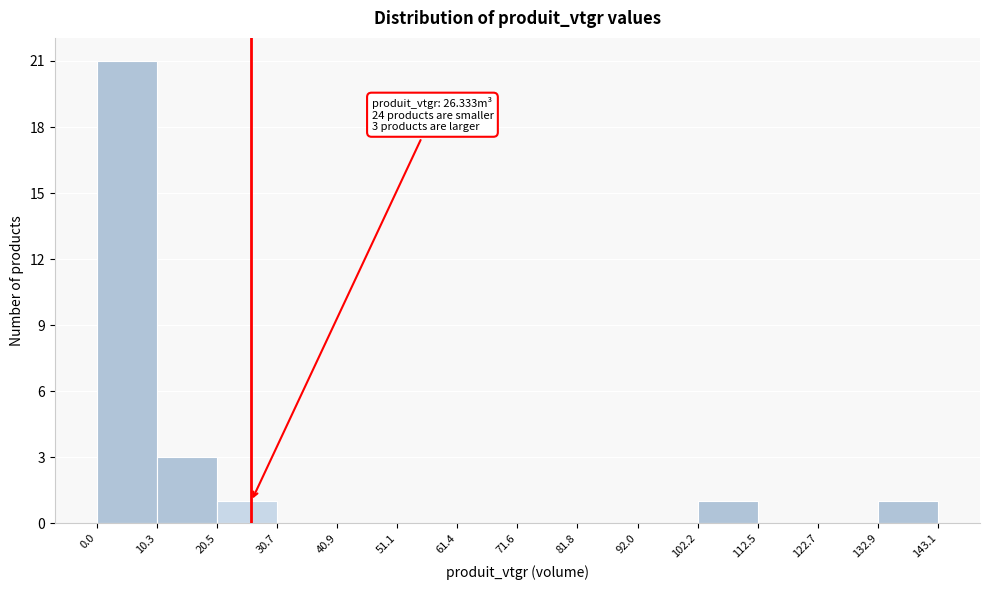

Which range on the x-axis has the tallest bar?

0.0 to 10.3